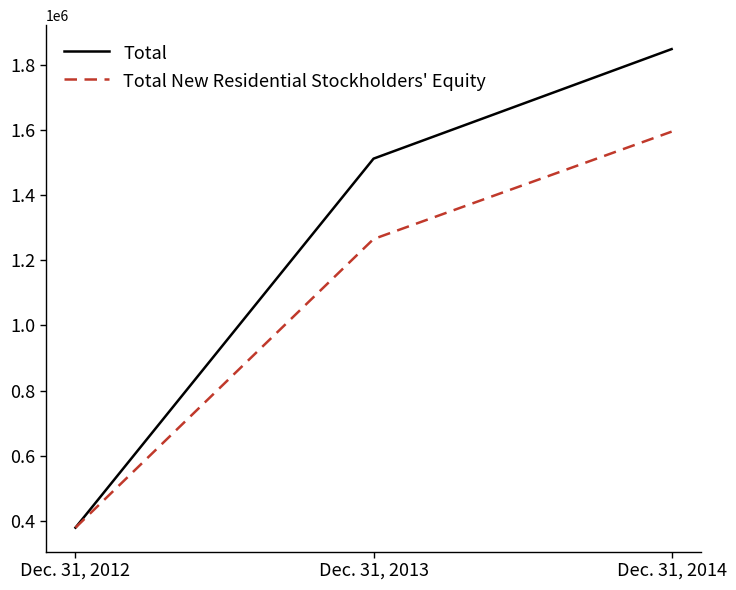

Which series has the widest spread of values?

Total